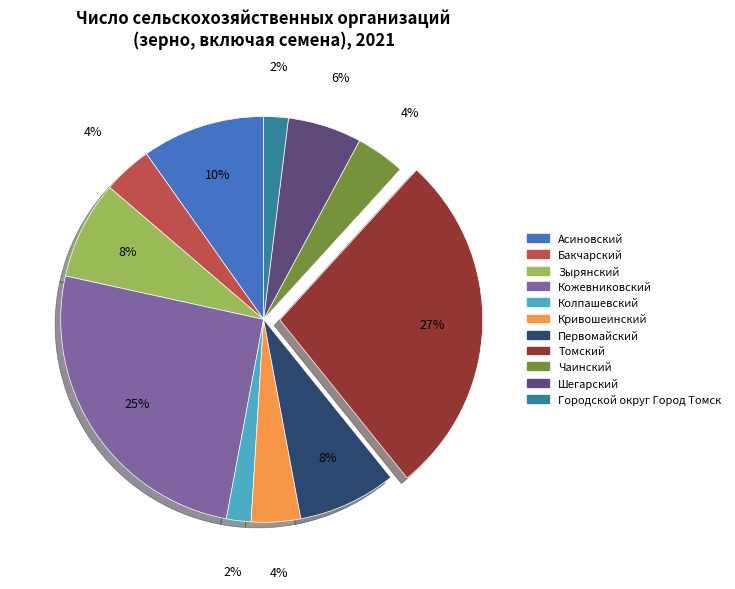

To the nearest percent, what is the average slice percentage?

9%